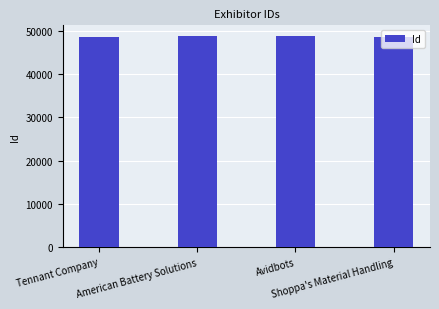

What is the label of the 2nd bar from the right?

Avidbots